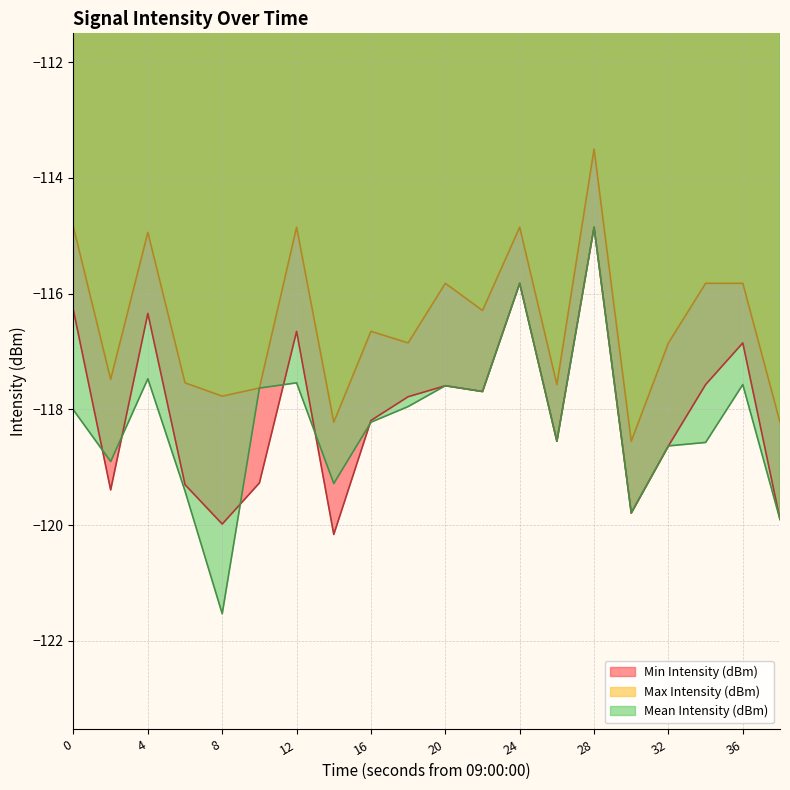

At how many categories does at least one series exceed -117?

12